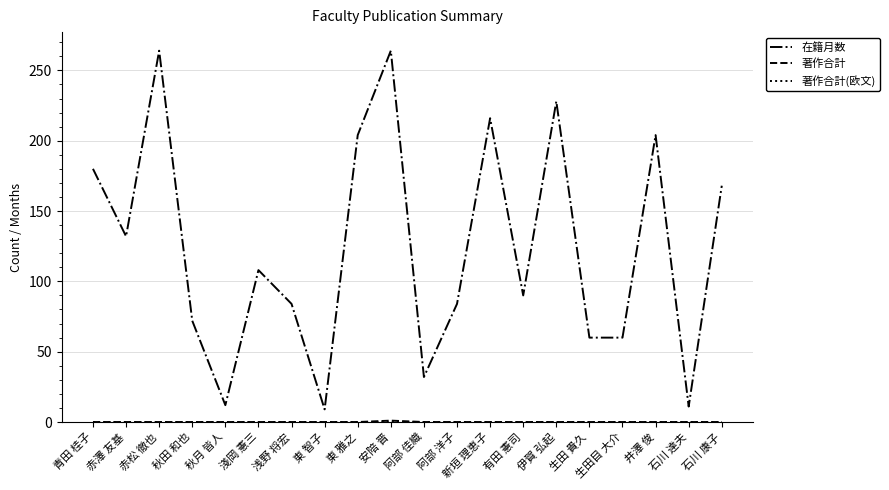

Which series has the largest total across all categories?

在籍月数